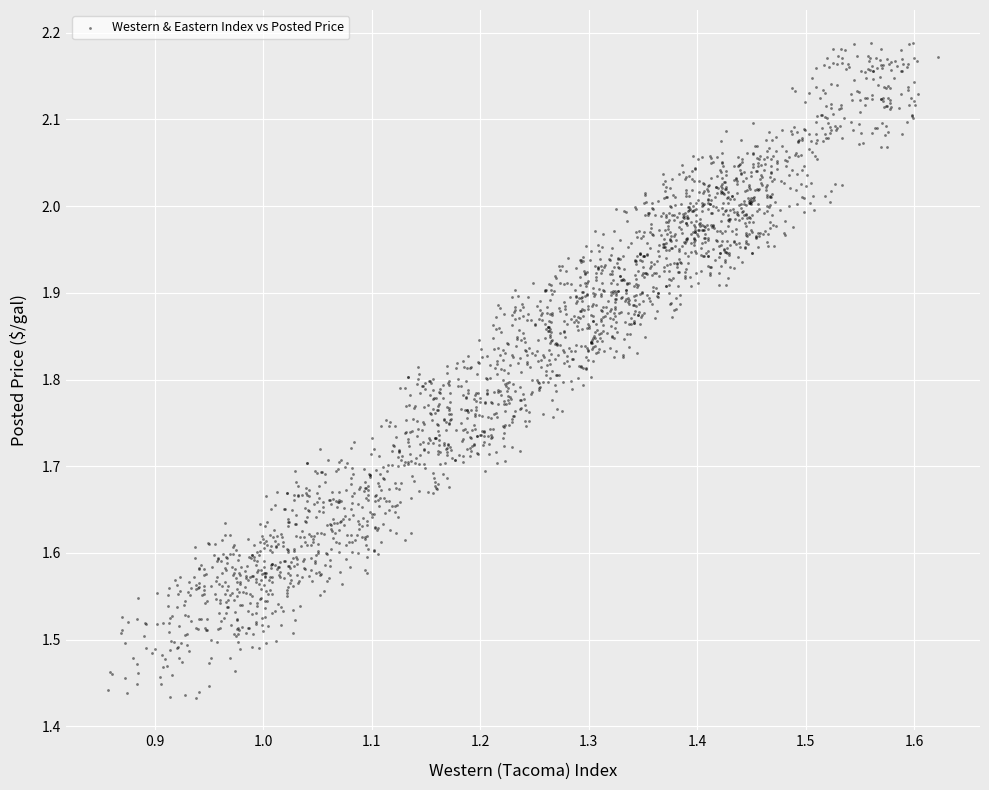

What is the range of X values (max minus min)?

0.8